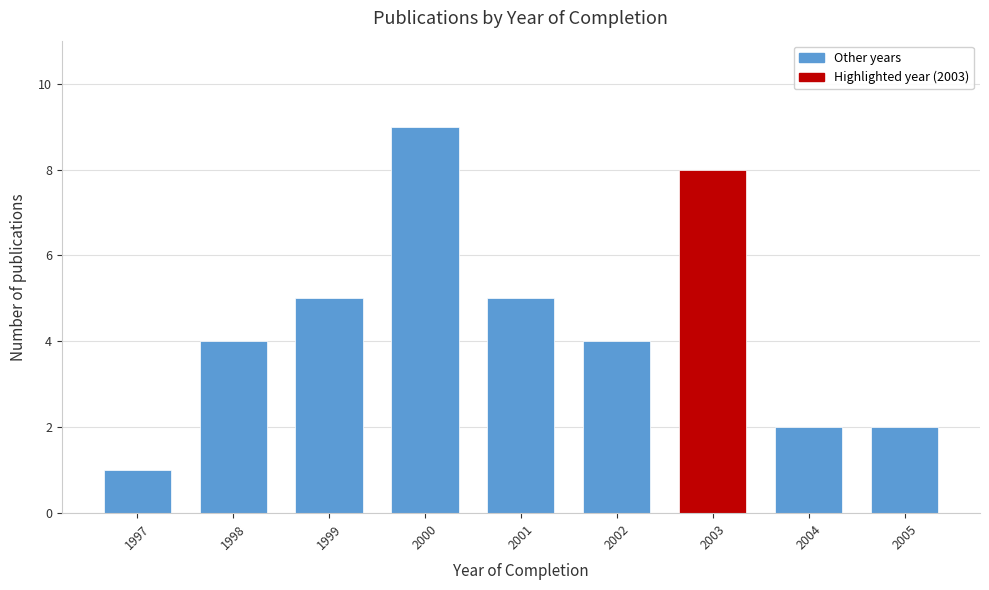

Reading left to right, list all the values displayed in this chart.

1997=1	1998=4	1999=5	2000=9	2001=5	2002=4	2003=8	2004=2	2005=2